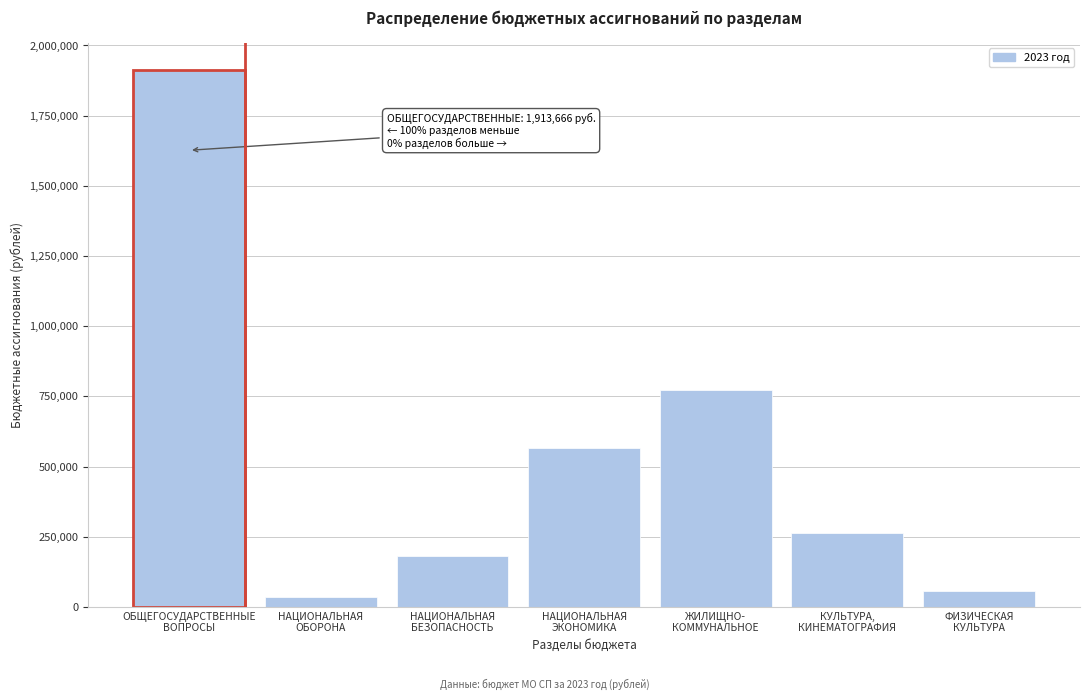

Reading right to left, what are all the values shown in this chart?

58190	264250	773512	566000	182552	36100	1913666